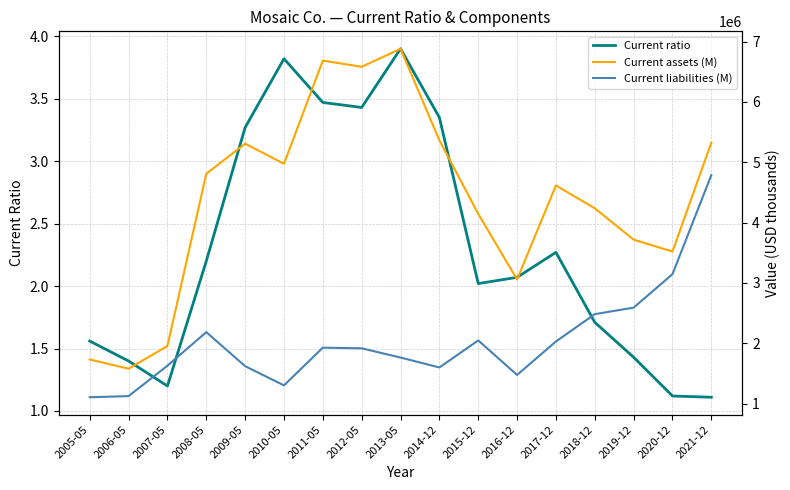

At how many categories does at least one series exceed 4025011?

11